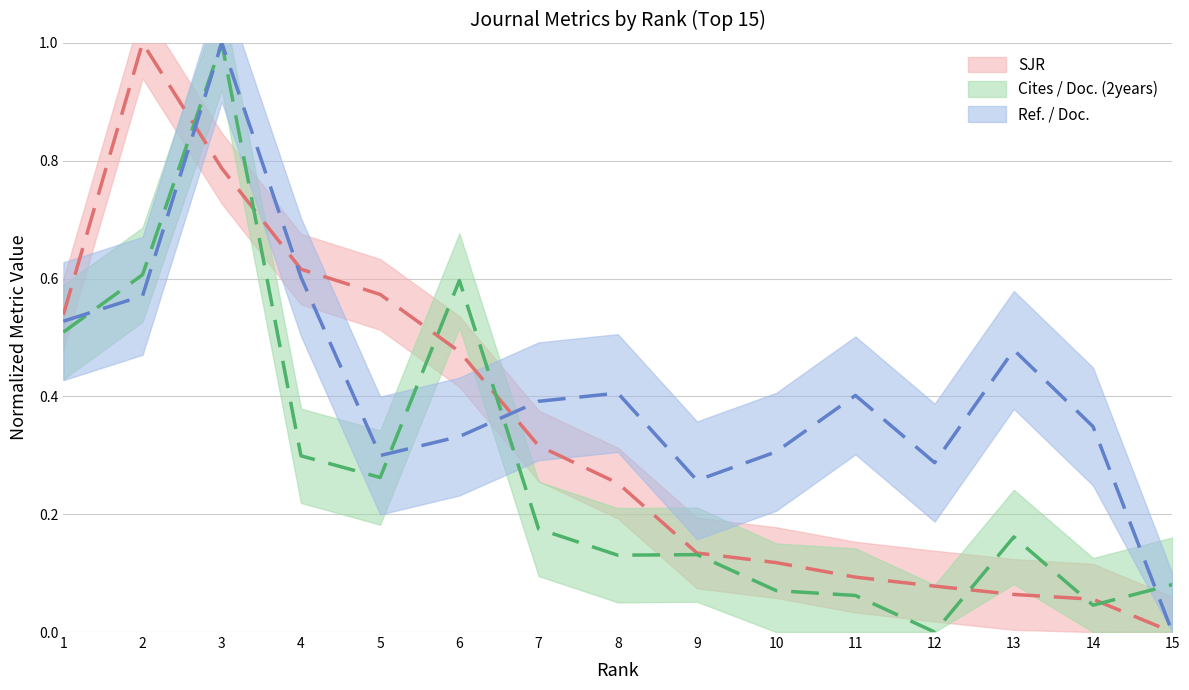

How many times do Cites / Doc. (2years) and Ref. / Doc. cross each other?

4